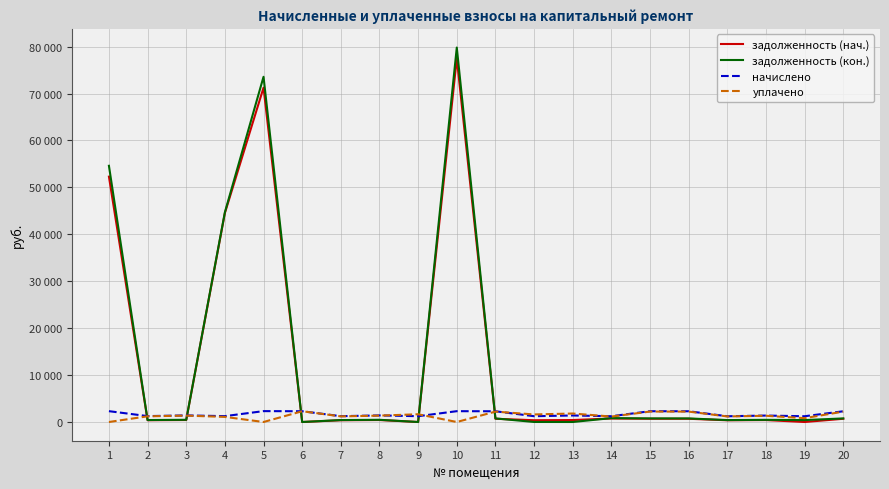

The задолженность (кон.) series shows 272.4 at 15. True or false?

False